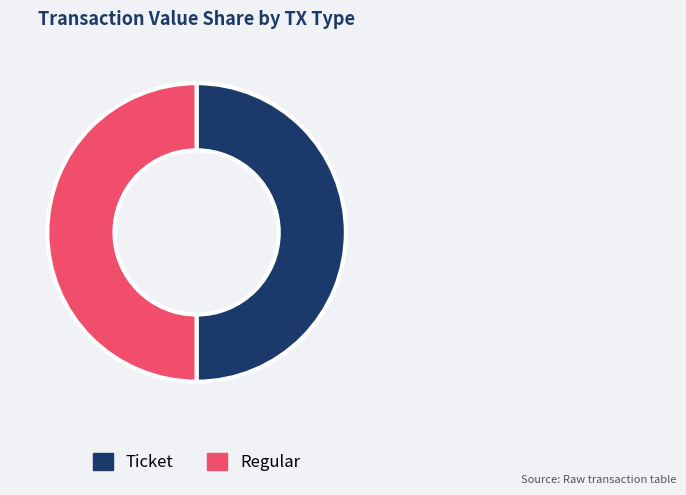

Is it true that Ticket is 50% of the pie?

True